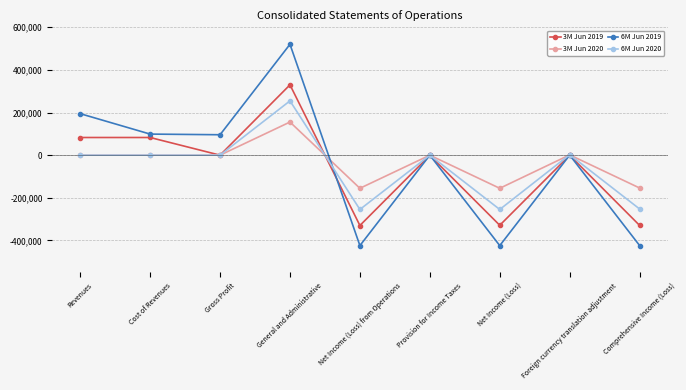

The value of 6M Jun 2020 at Net Income (Loss) is -154872. True or false?

False